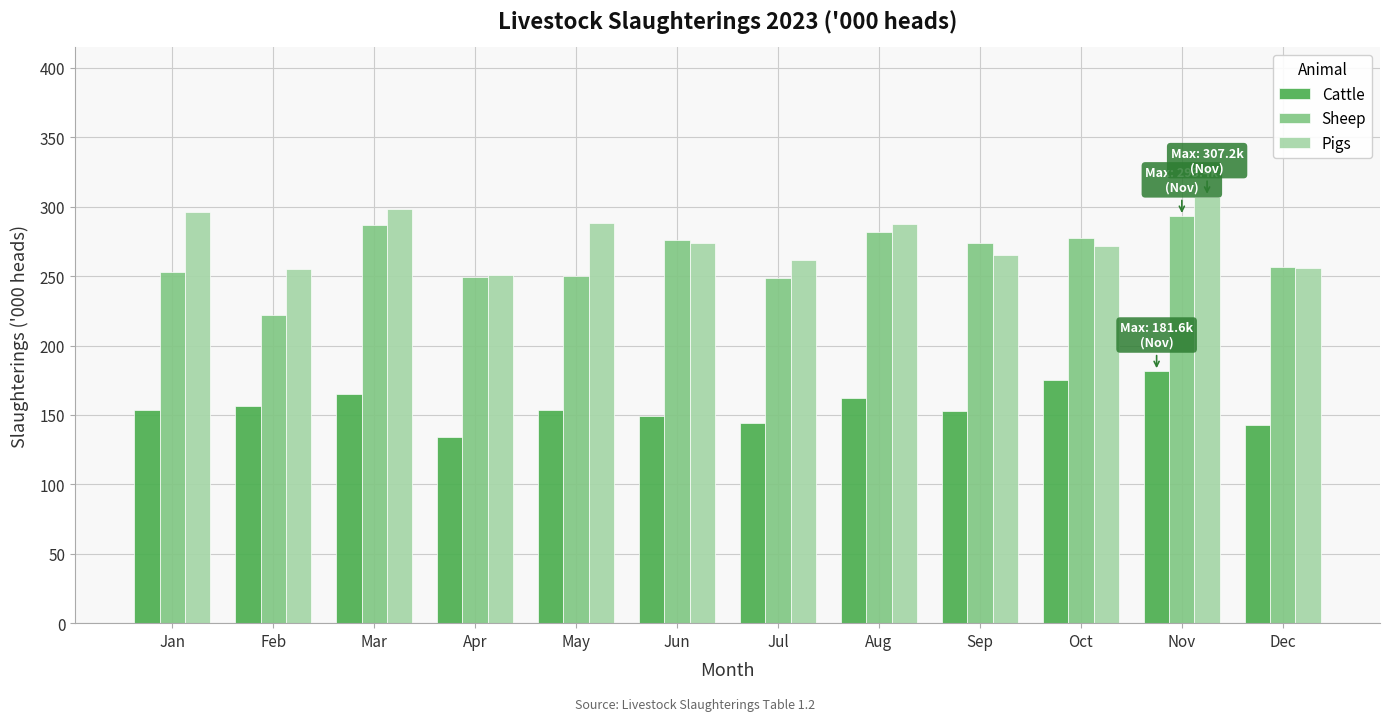

Are the bars grouped side by side (vs. stacked)?

Yes